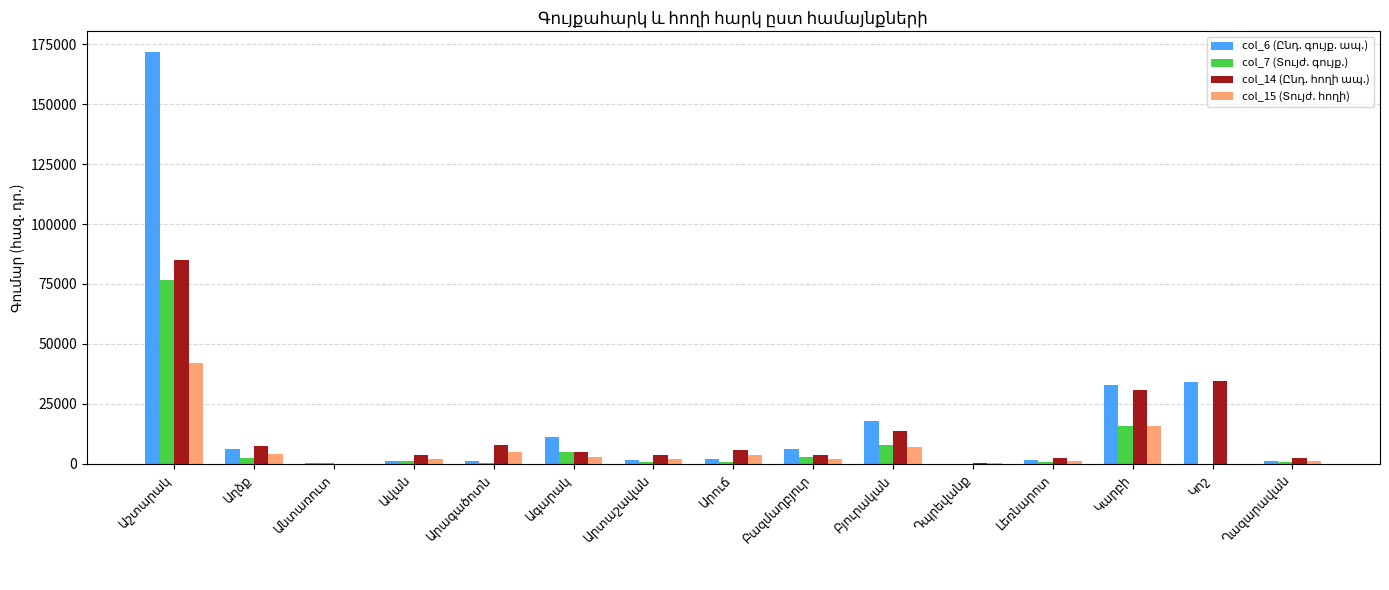

Is the value of col_15 (Տույժ. հողի) at Անտառուտ greater than the value of col_14 (Ընդ. հողի ապ.) at Ավան?

No